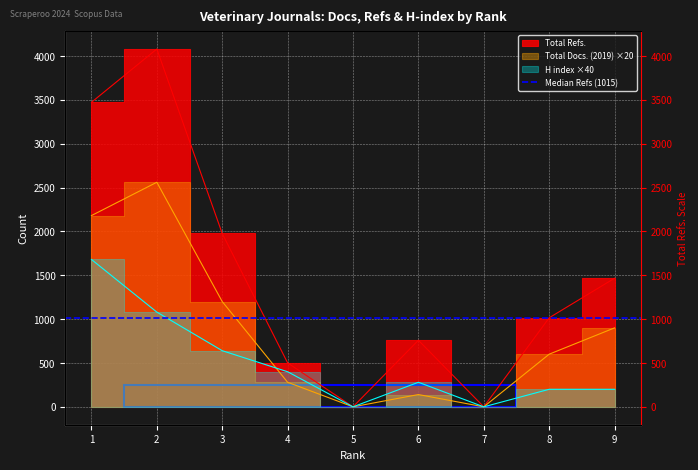

True or false: Total Refs. and Total Docs. (2019) cross at least once.

False